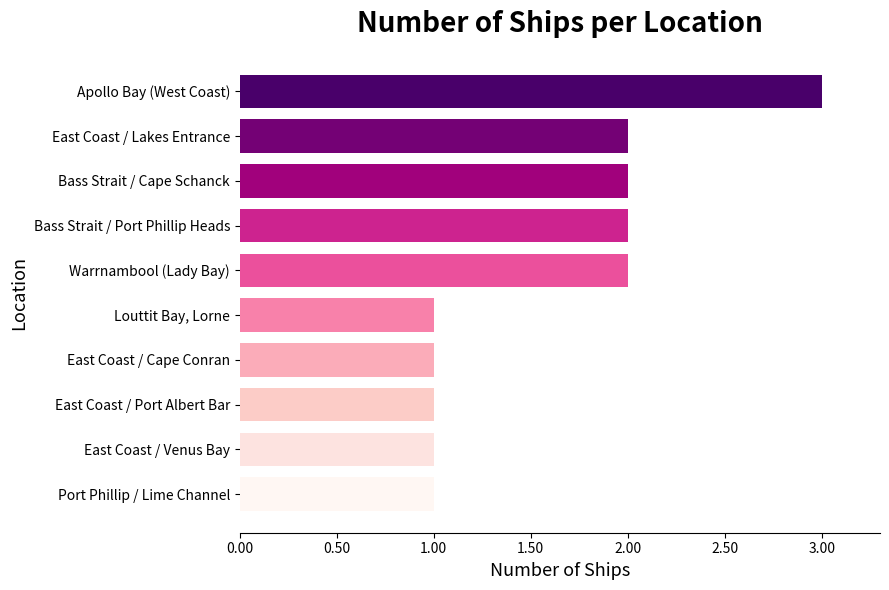

What is the minimum value shown in the chart?

1